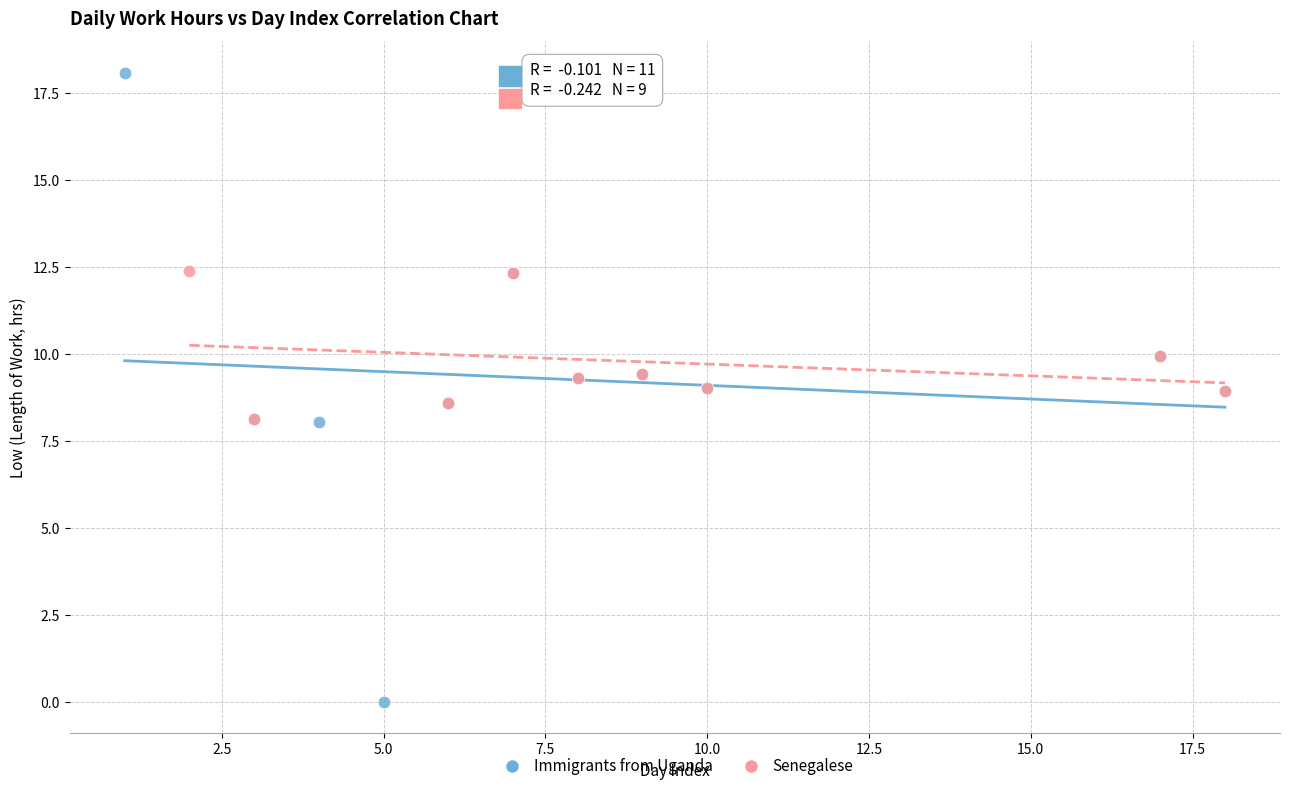

Which series contains the lowest Y value?

Immigrants from Uganda